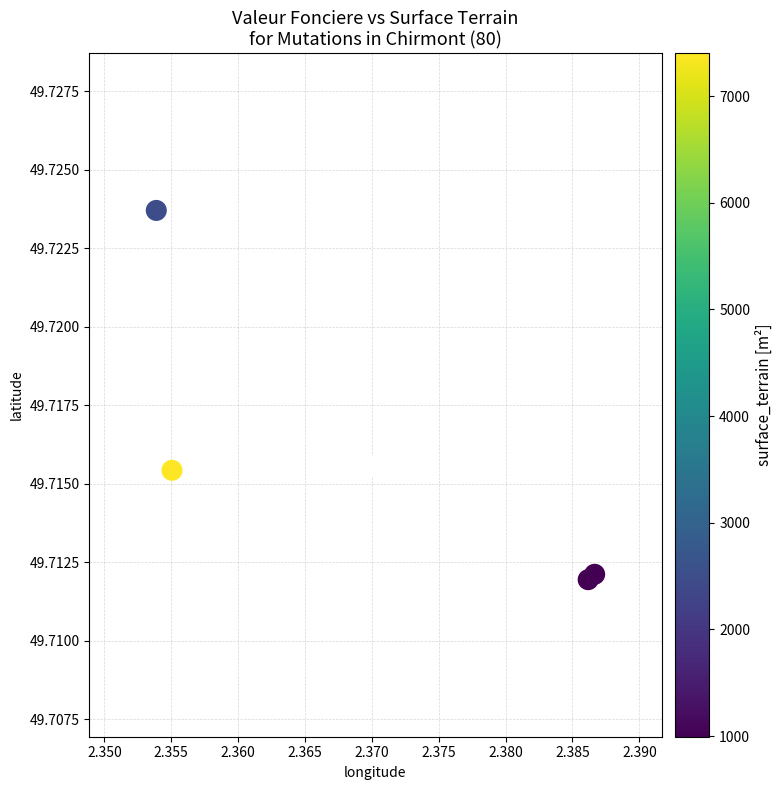

The value at 2.360 is 14.9. True or false?

False